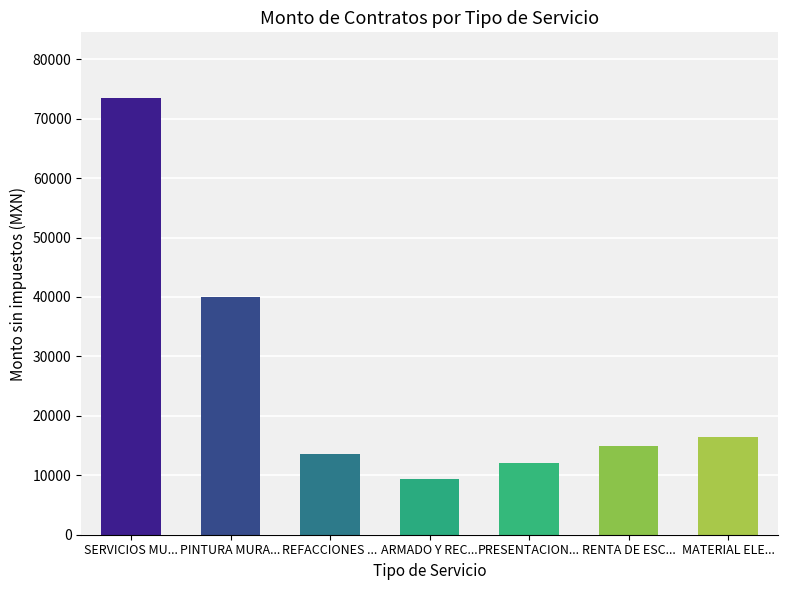

Is it true that the value at PRESENTACION... is 3092?

False